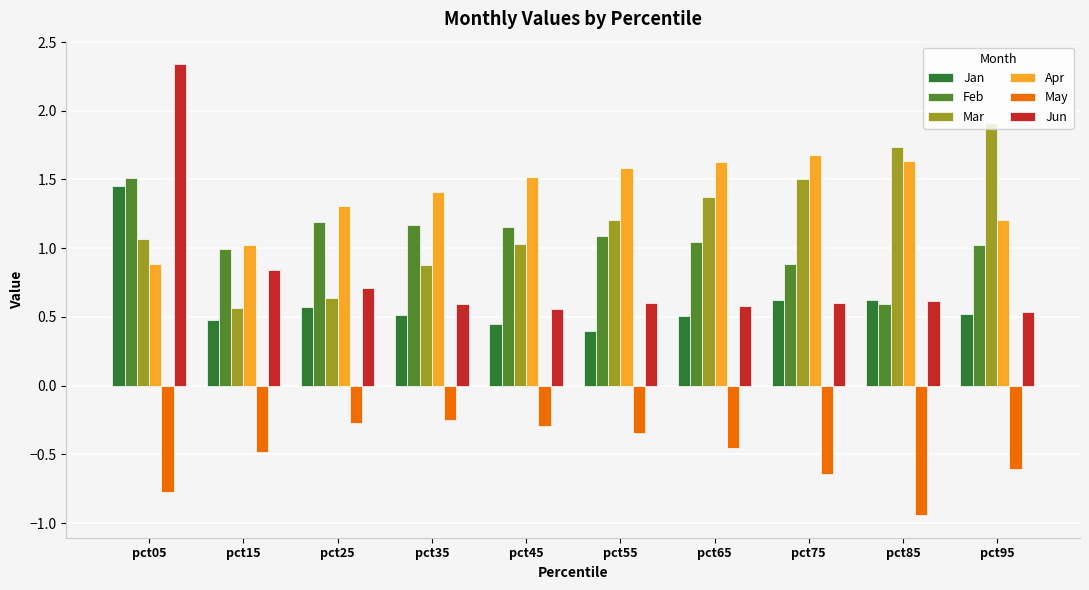

The value of Feb at pct55 is 0.5. True or false?

False